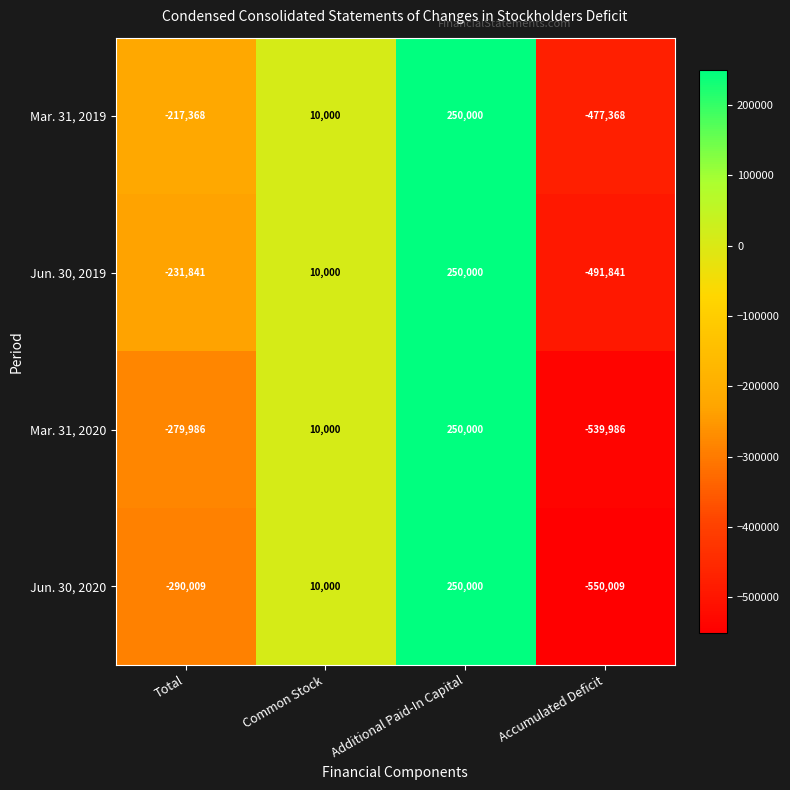

Count the number of categories in the chart.

4